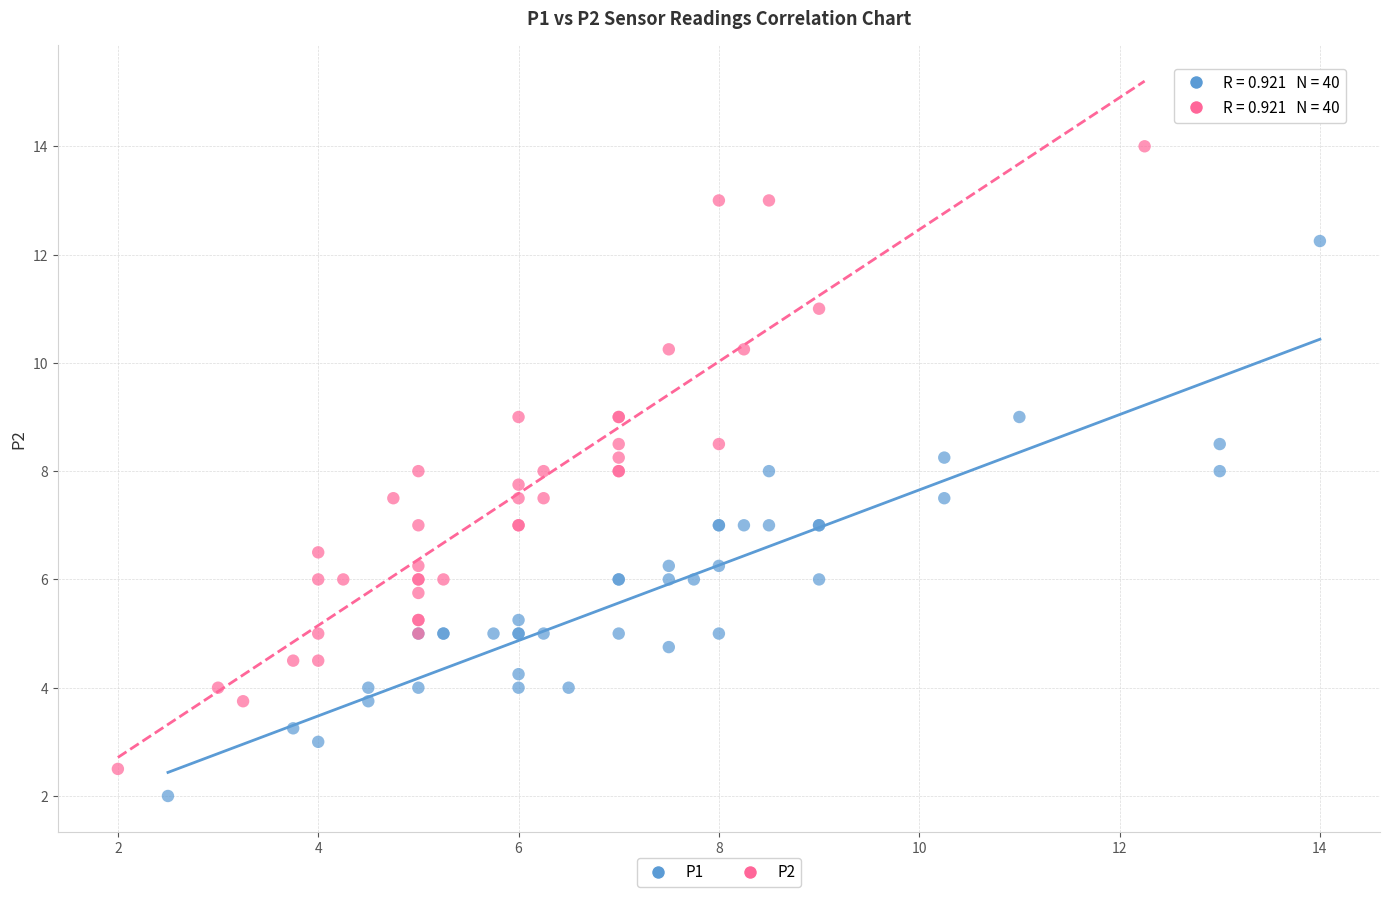

Which series has the largest Y range (max minus min)?

P2